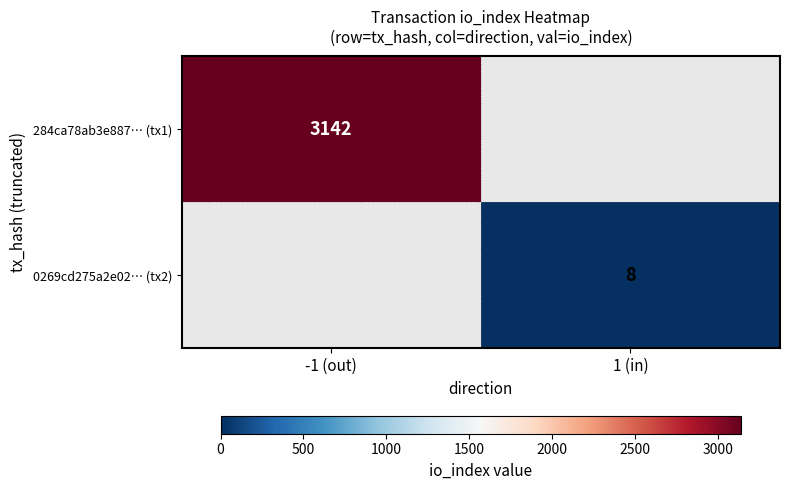

At how many categories does at least one series exceed 374?

1